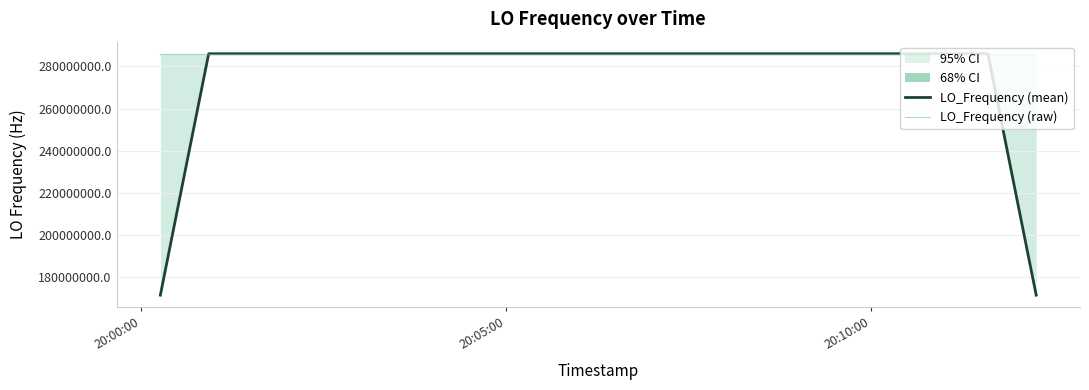

What is the value of the LO_Frequency (raw) point at the 38th from the left?

286047000.7